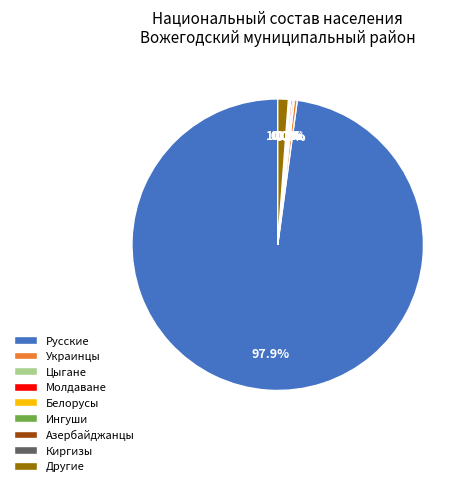

What is the largest slice in the pie chart?

Русские